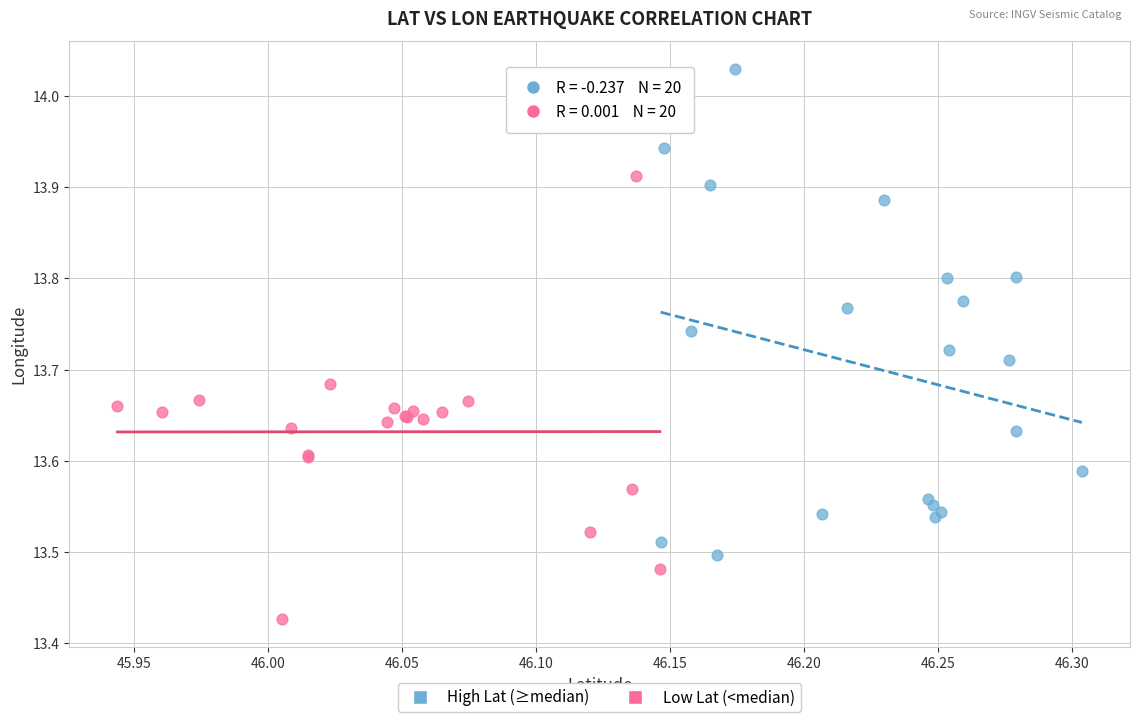

Which series reaches the maximum Y coordinate?

High Lat (≥median)